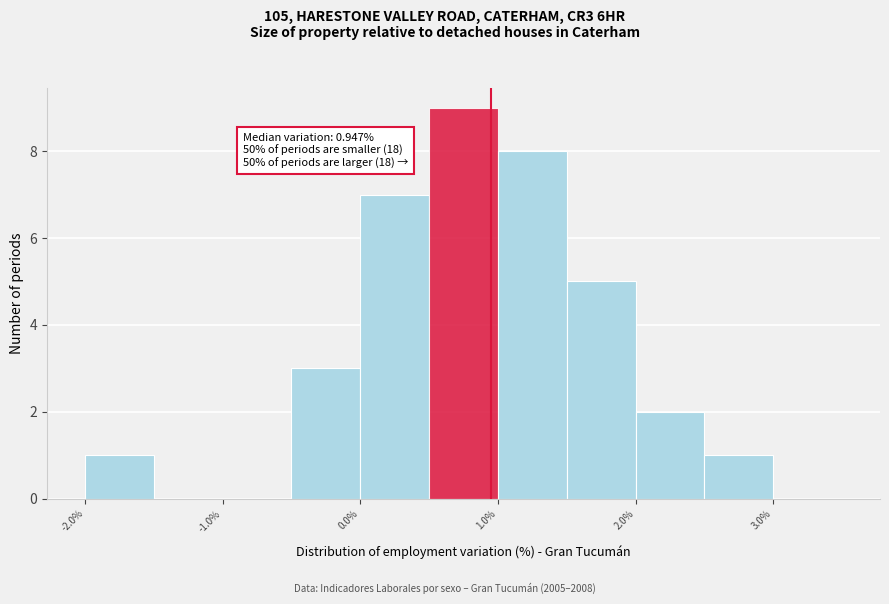

Which range on the x-axis has the tallest bar?

0.5 to 1.0